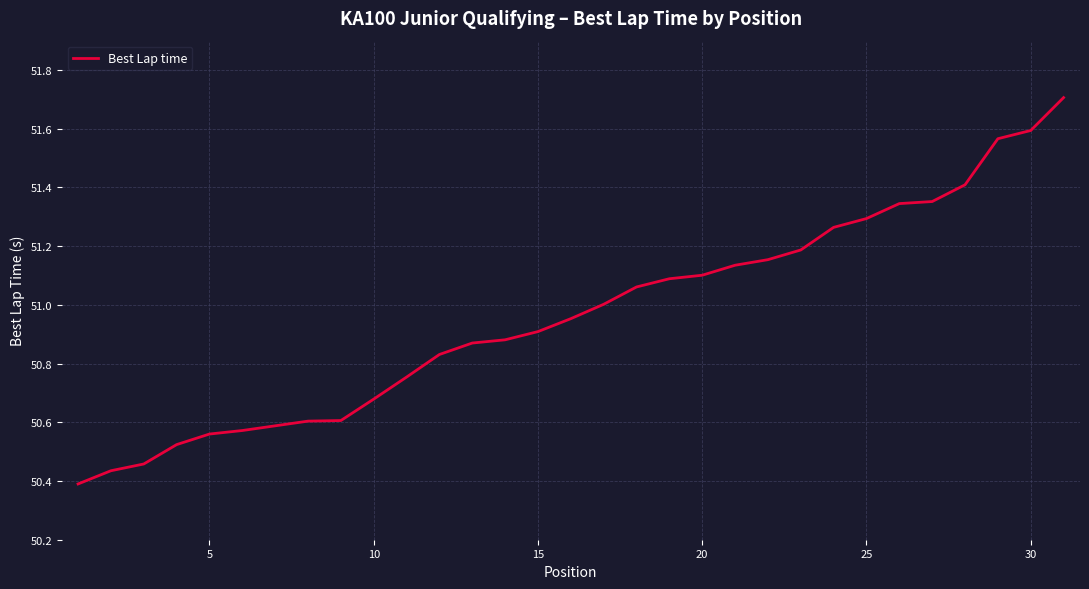

Does the chart display data point markers on the line(s)?

No